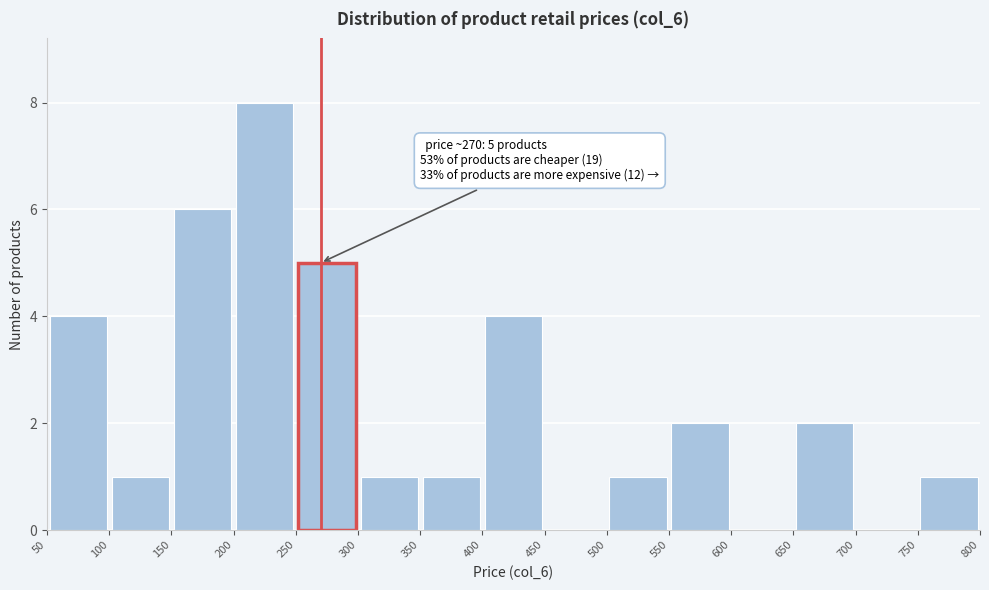

Which range on the x-axis has the tallest bar?

200 to 250